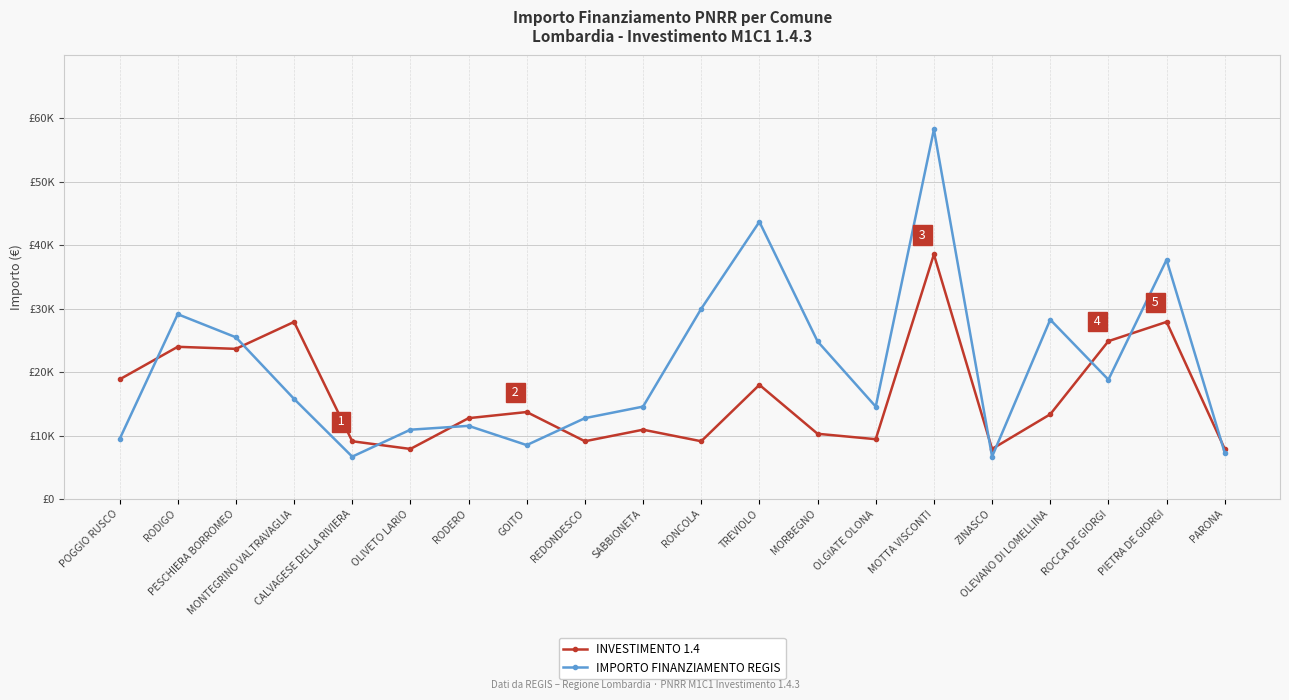

Which category has the lowest value in the INVESTIMENTO 1.4 series?

OLIVETO LARIO